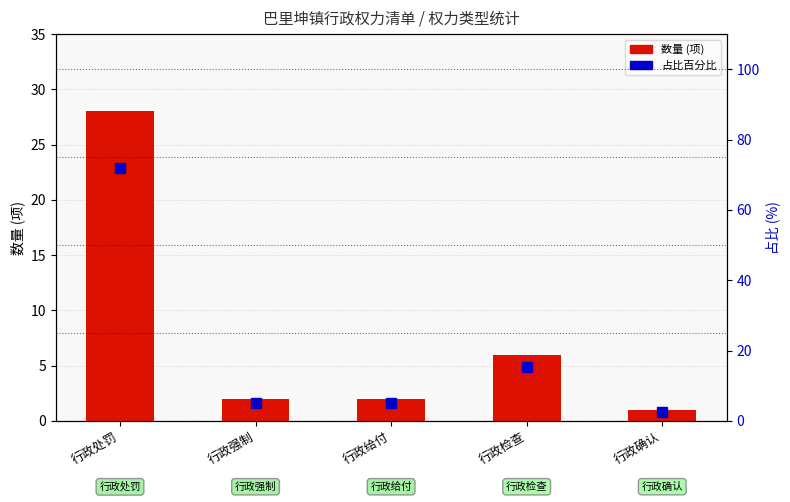

What is the label of the 2nd bar from the left?

行政强制